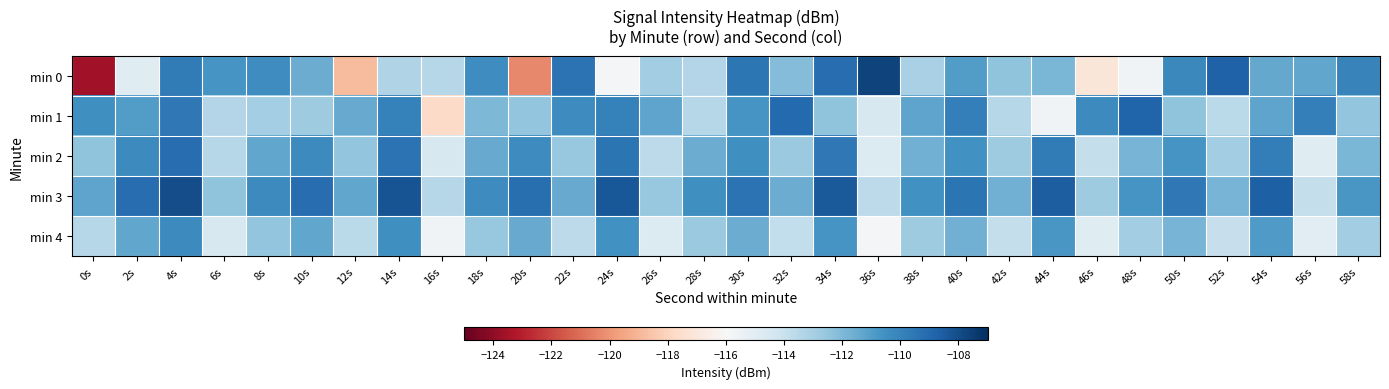

Which series has the largest total across all categories?

min 3